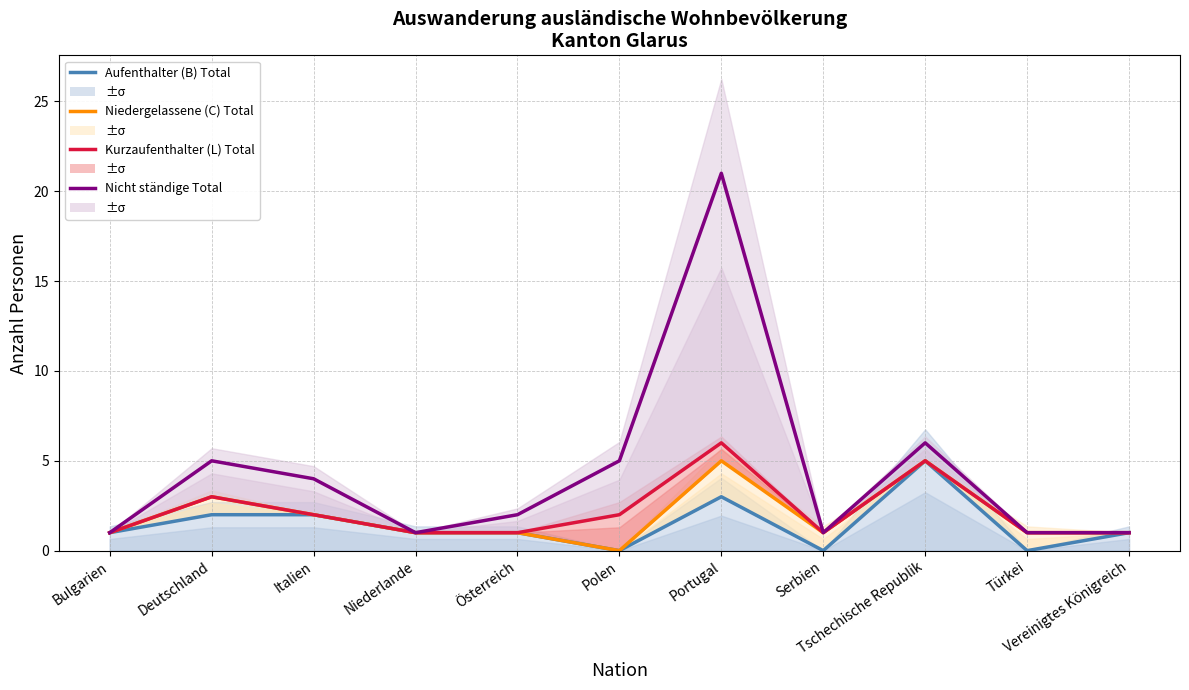

Rank the categories by Aufenthalter (B) Total value from lowest to highest.

Polen, Serbien, Türkei, Bulgarien, Niederlande, Österreich, Vereinigtes Königreich, Deutschland, Italien, Portugal, Tschechische Republik